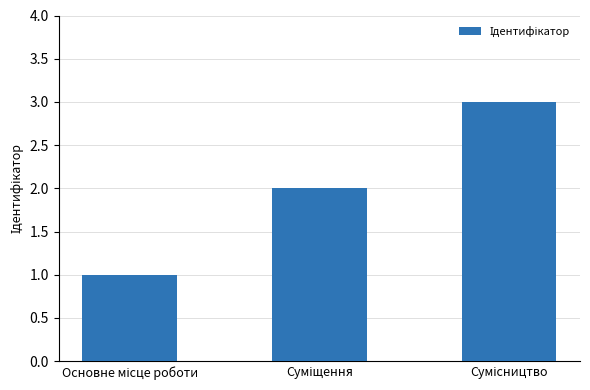

What is the maximum value shown in the chart?

3